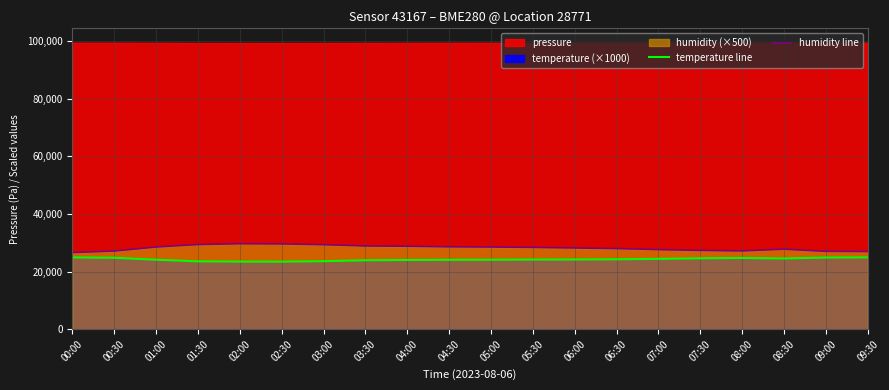

What is the average value of the temperature line series?

24247